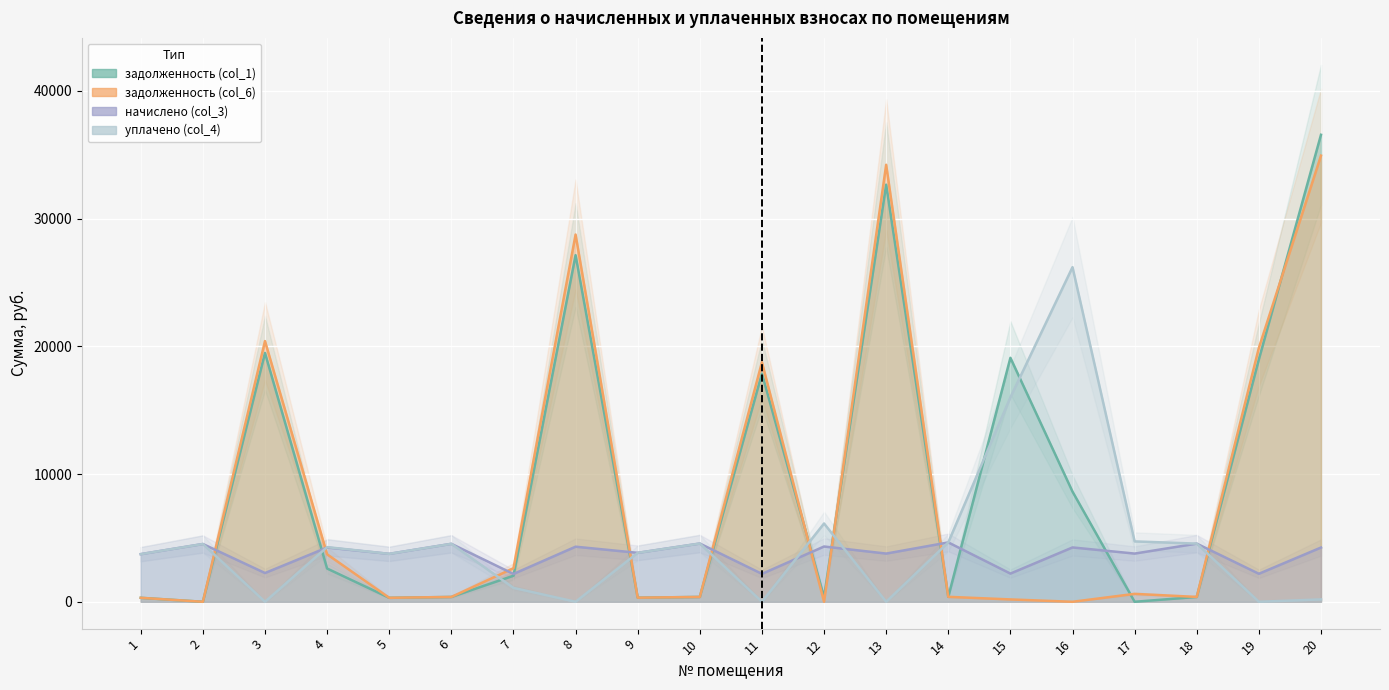

Count the number of data series in this chart.

4